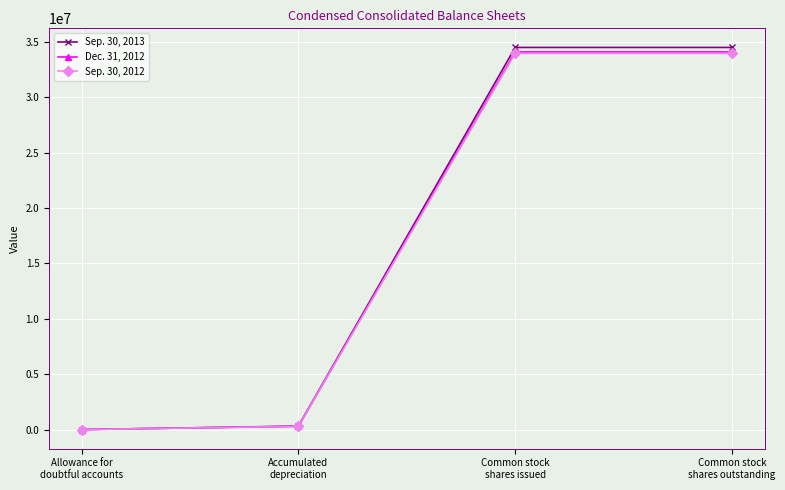

What is the smallest value displayed?

7377